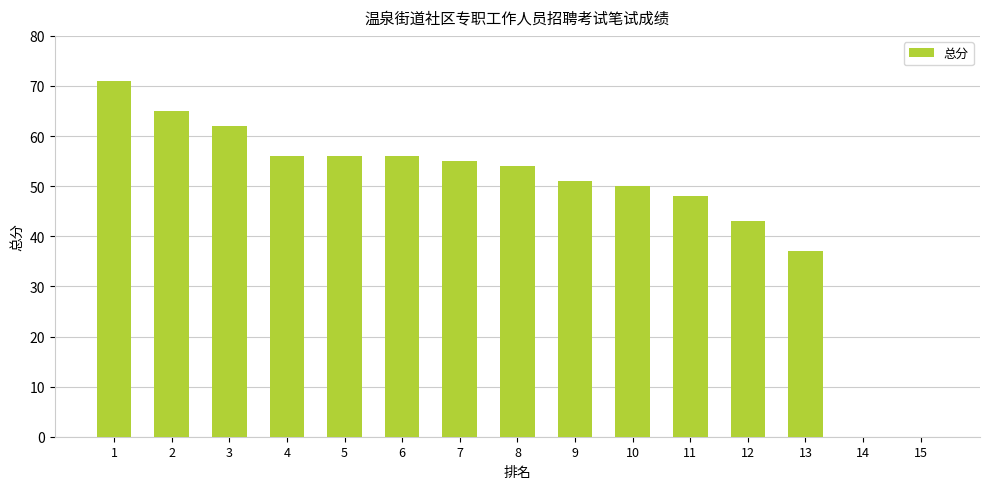

At which category does the chart reach its peak across all series?

1